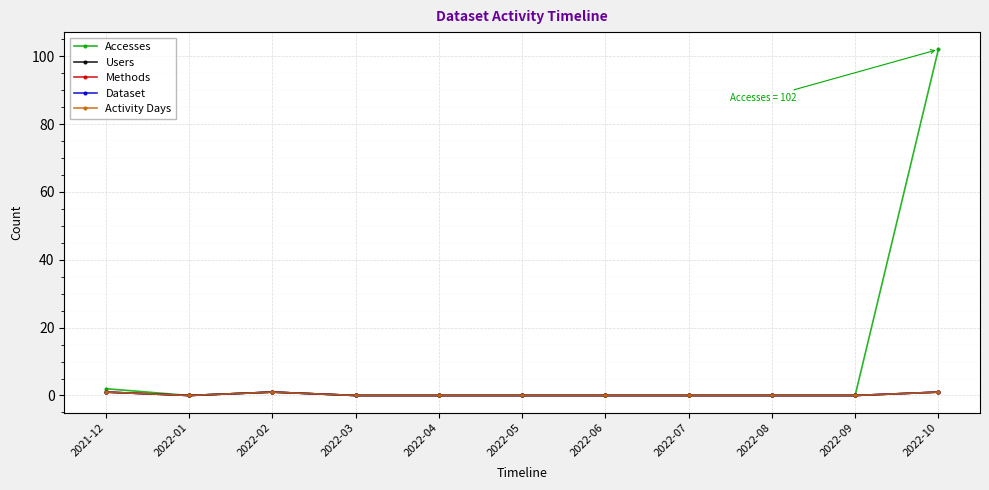

Does the chart have visible grid lines?

Yes